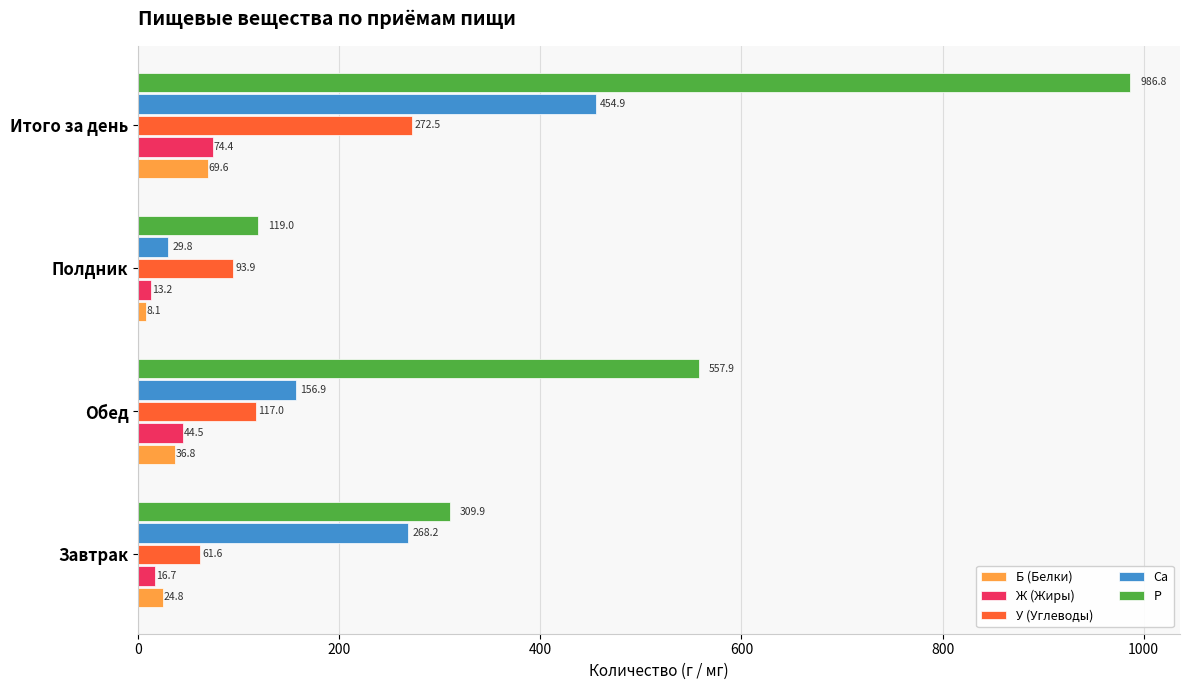

The Ca series shows 268.2 at Завтрак. True or false?

True